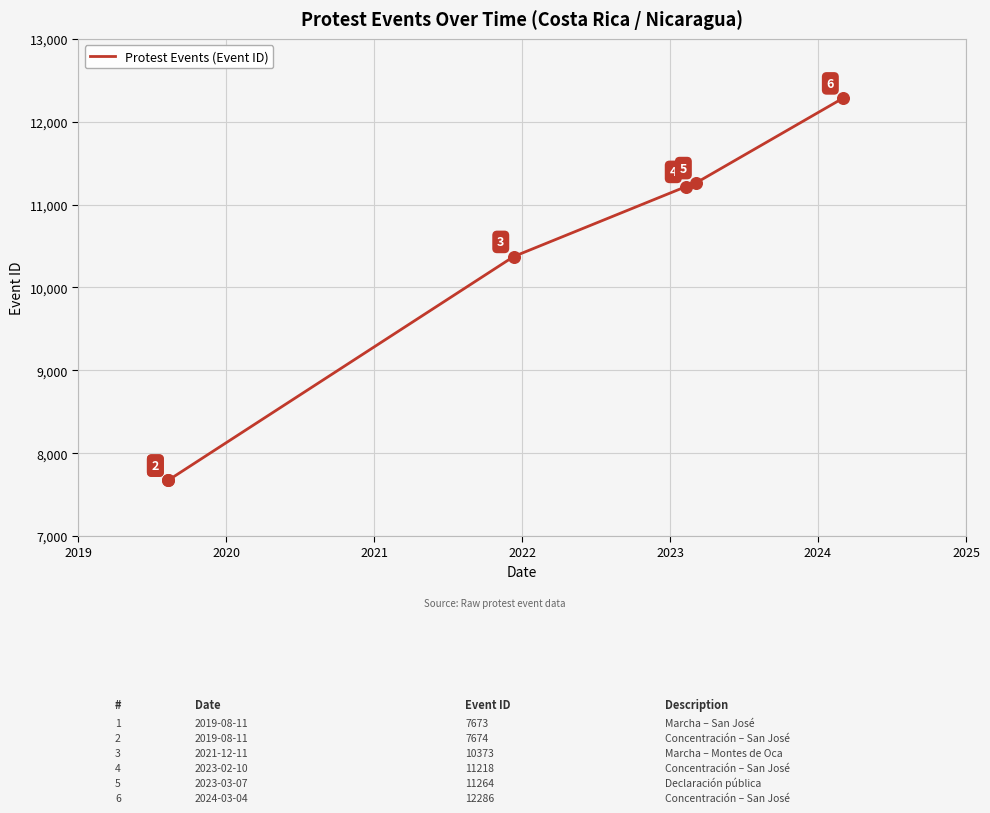

What is the change in value from 2020 to 2021?

+2699